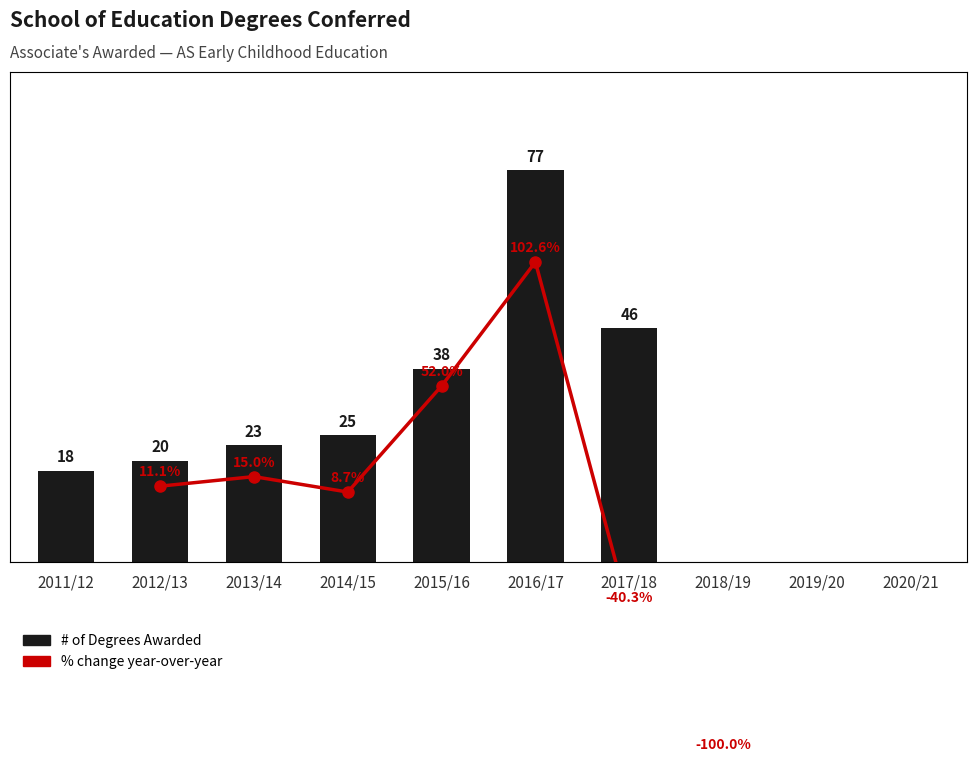

At which label is the value closest to 38?

2015/16